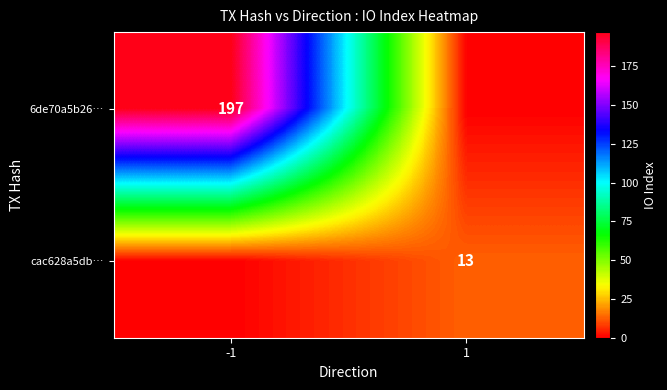

True or false: 6de70a5b26… has a value of 197 at -1.

True